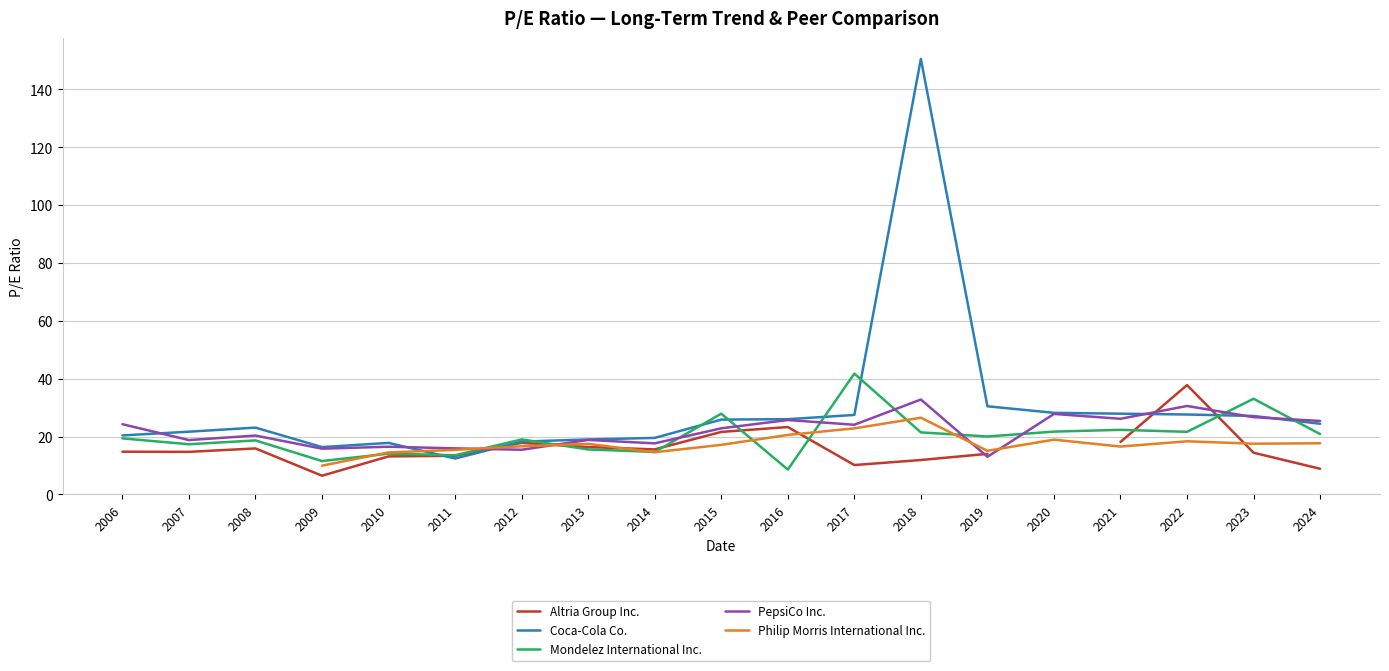

How many data points in Mondelez International Inc. are less than 19?

8